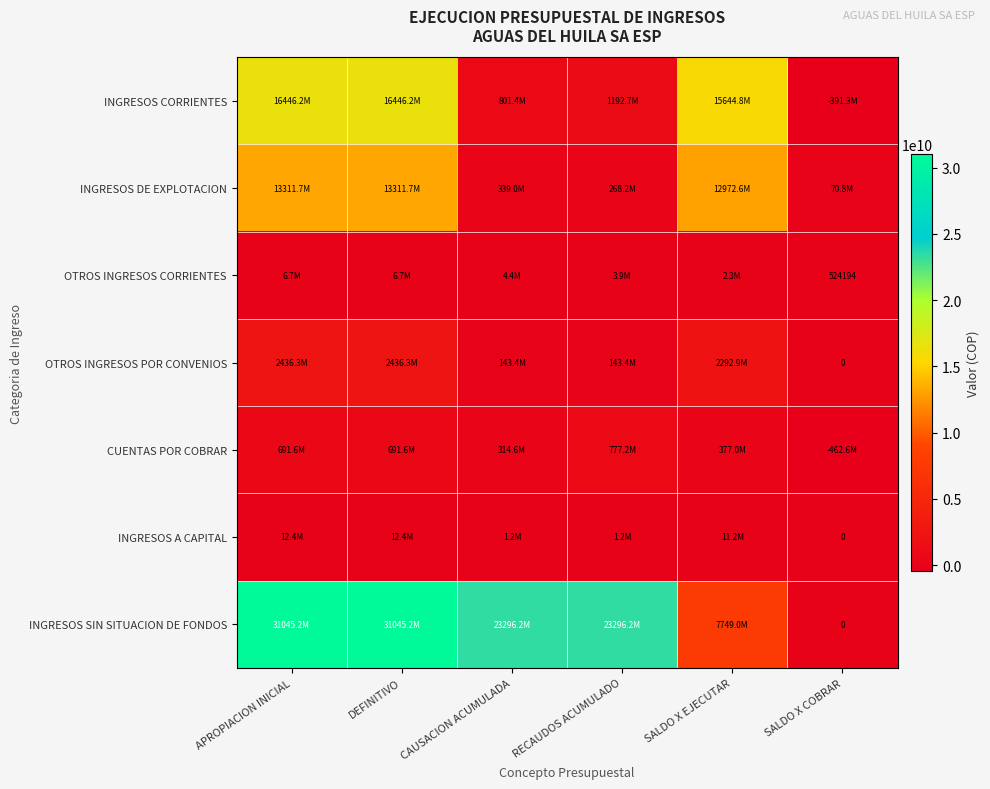

Which label corresponds to the largest value in the chart?

APROPIACION INICIAL